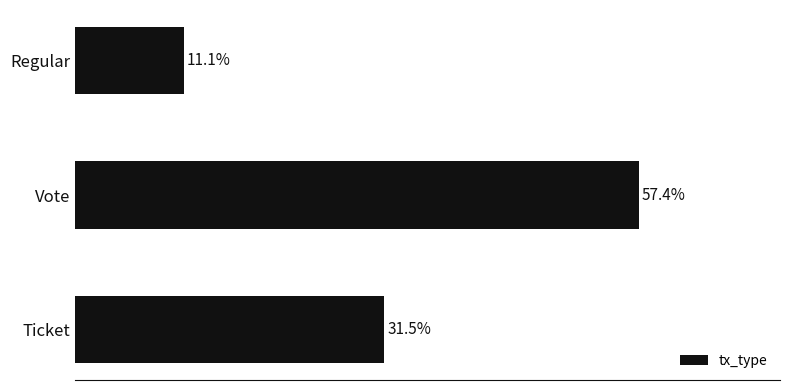

Which label corresponds to the smallest value in the chart?

Regular